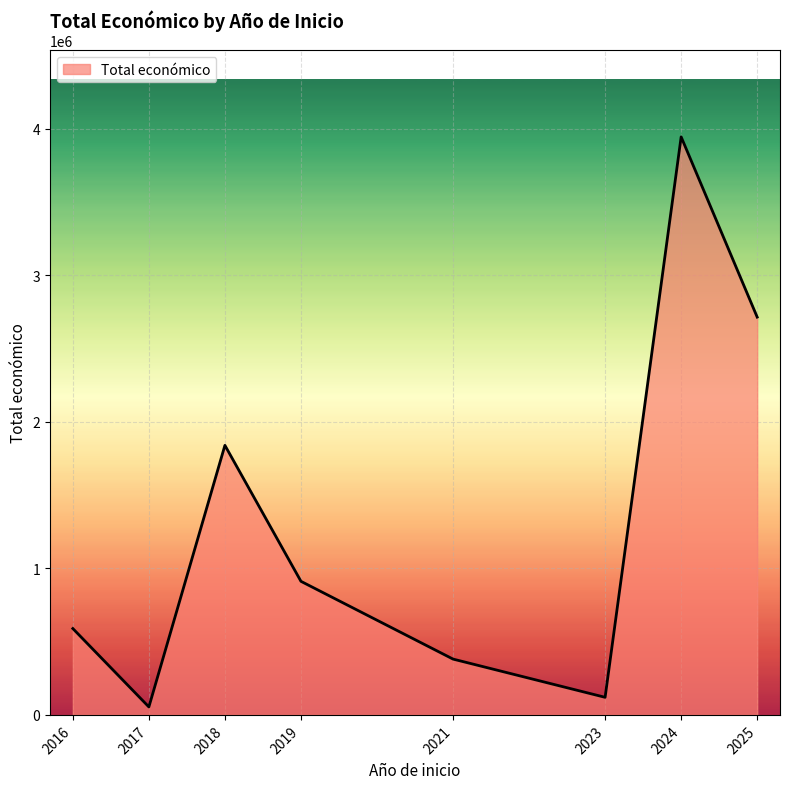

Is it true that the value at 2025 is 2713753?

True